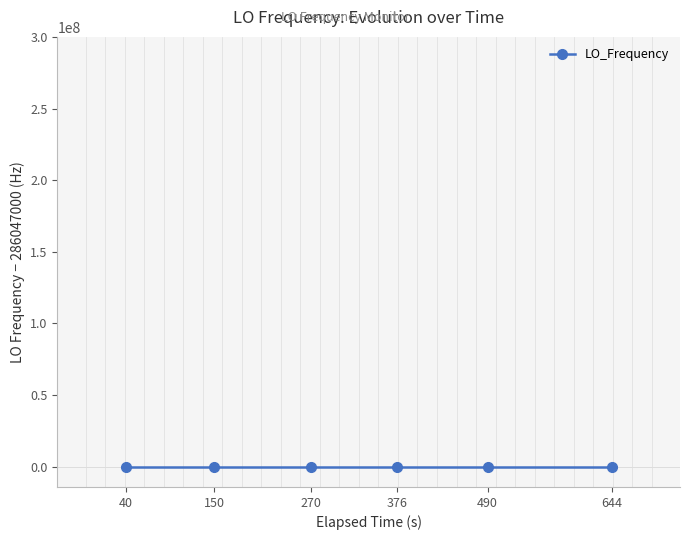

What is the maximum value shown in the chart?

1.8